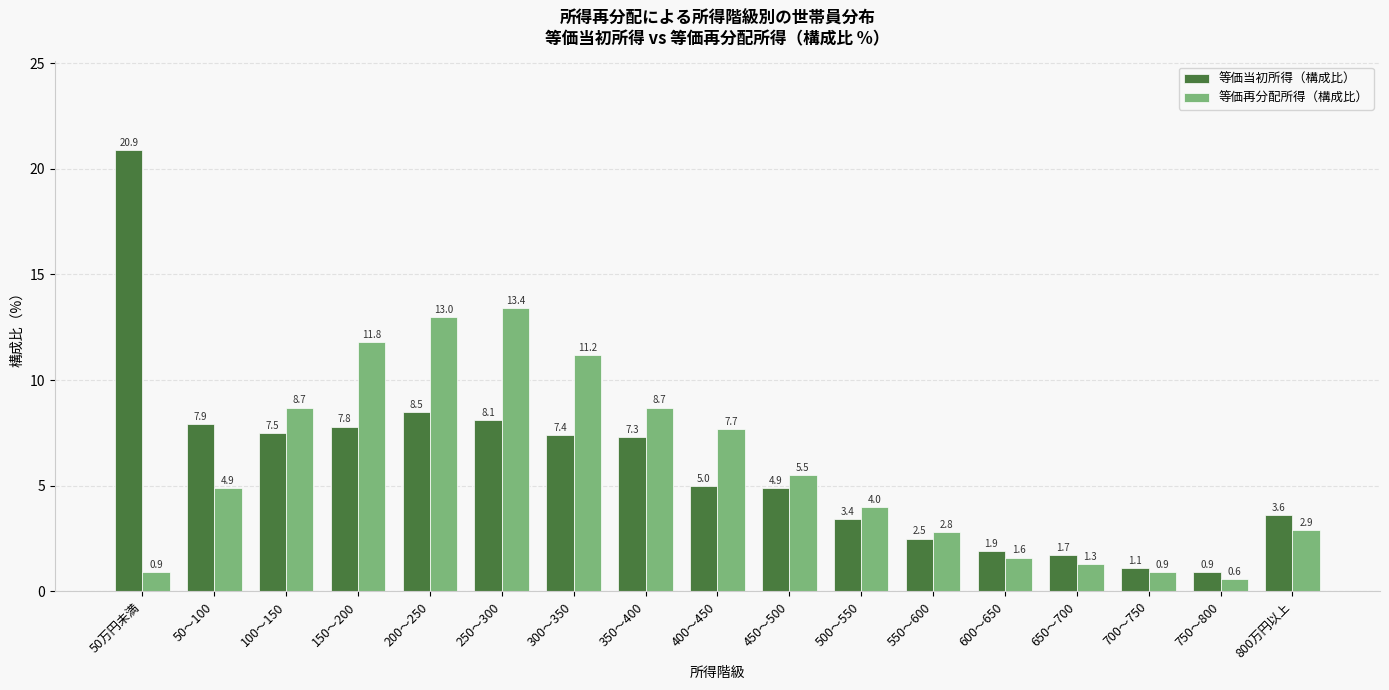

What is the difference between the 等価当初所得（構成比） values at 250～300 and 150～200?

0.3